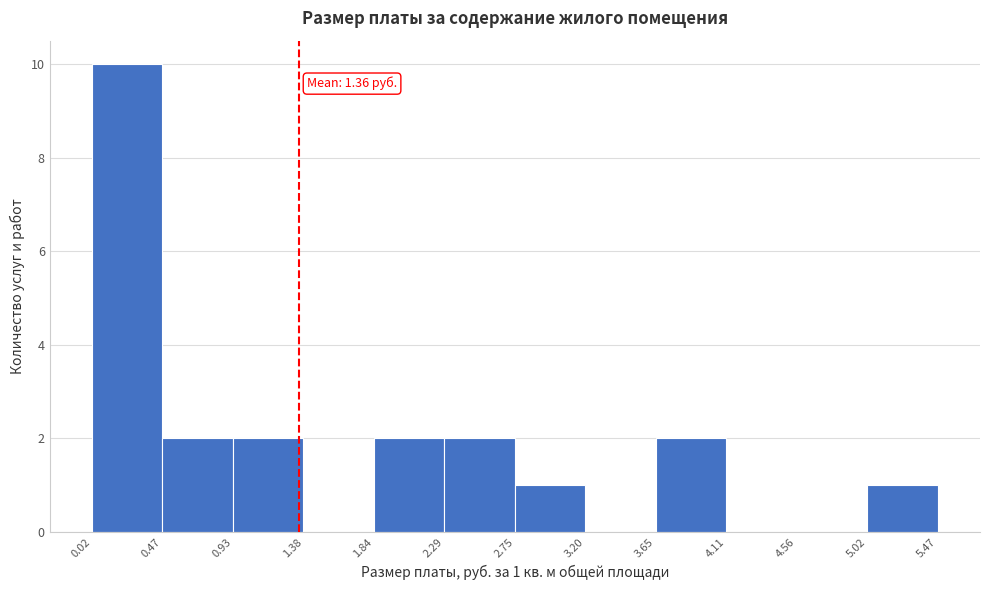

Over which range of the x-axis is the bar tallest?

0.02 to 0.47